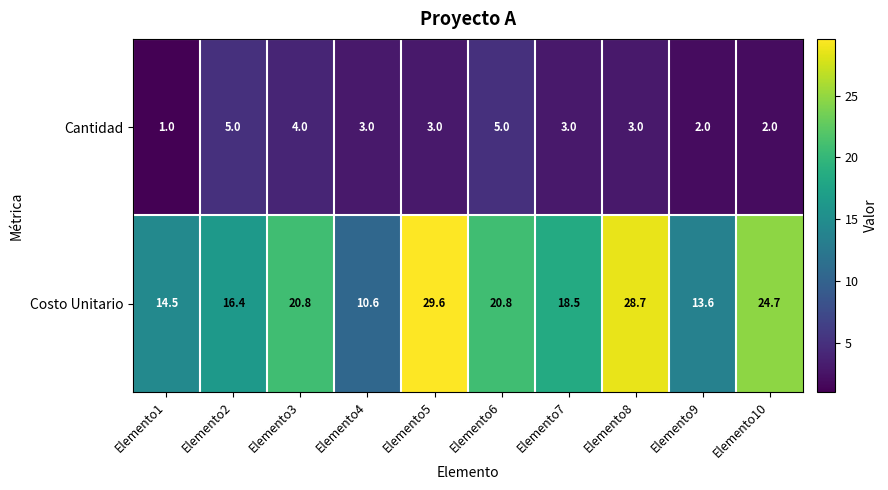

At which label does Costo Unitario first exceed 20?

Elemento3